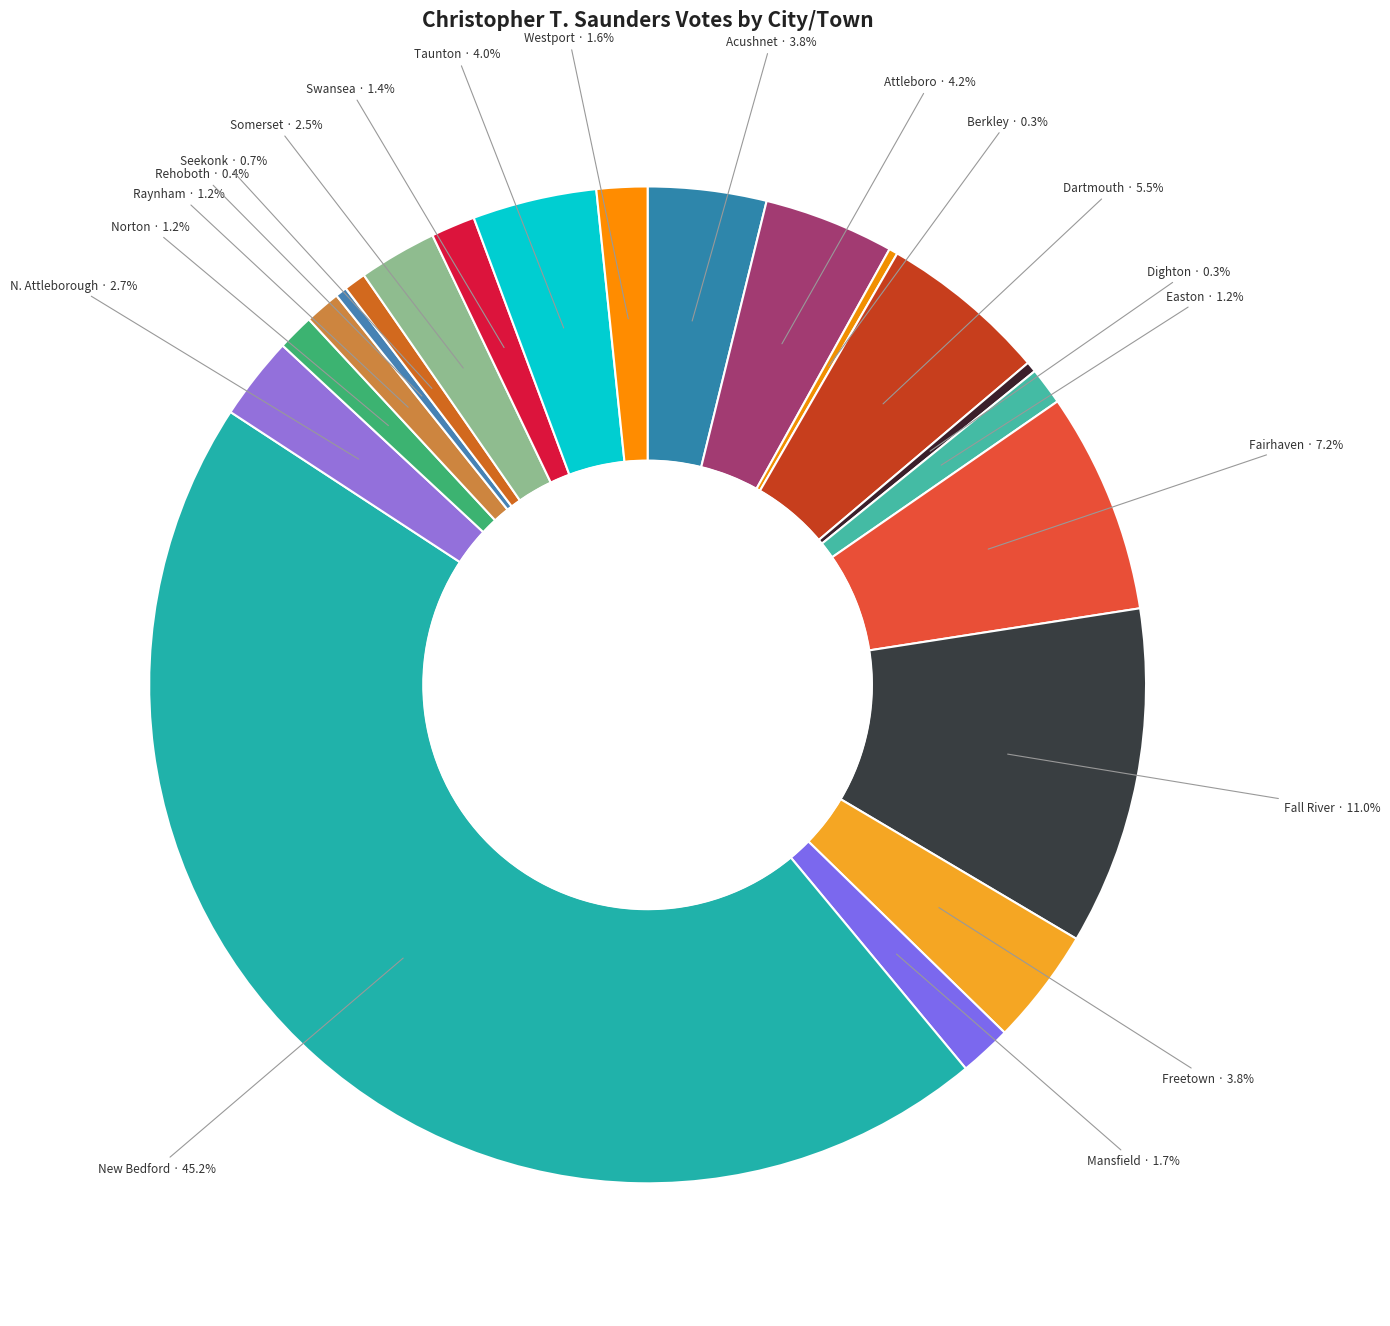

How many segments does this pie chart have?

20